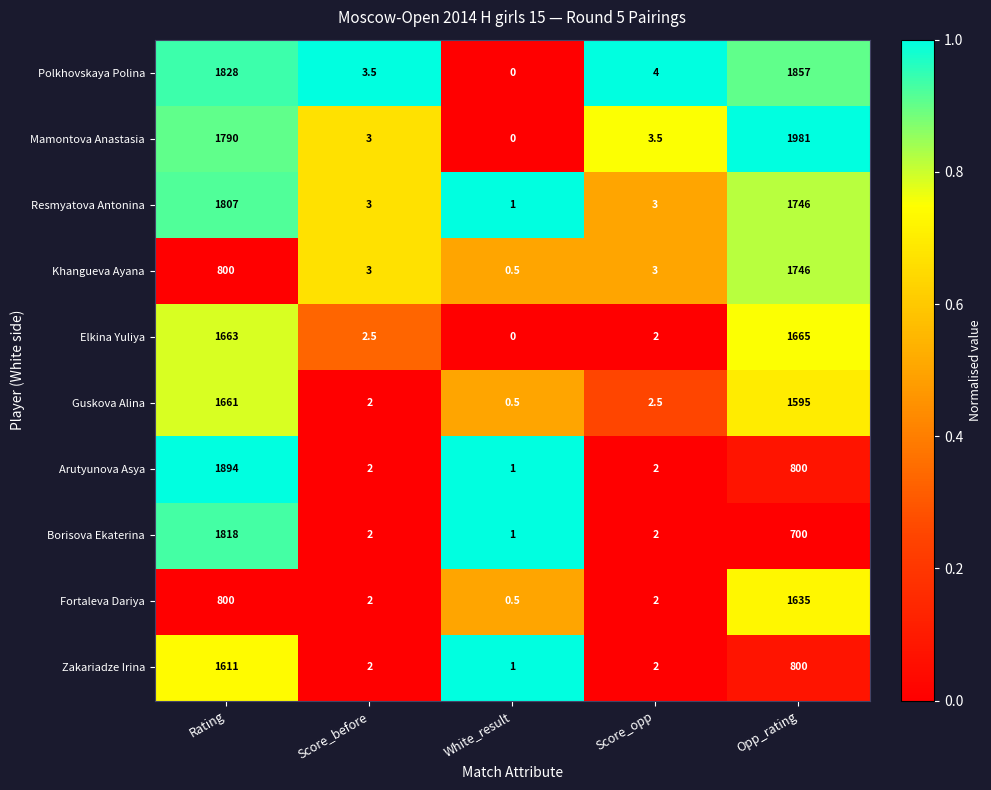

What is the difference between the maximum and minimum values in the Khangueva Ayana series?

1745.5